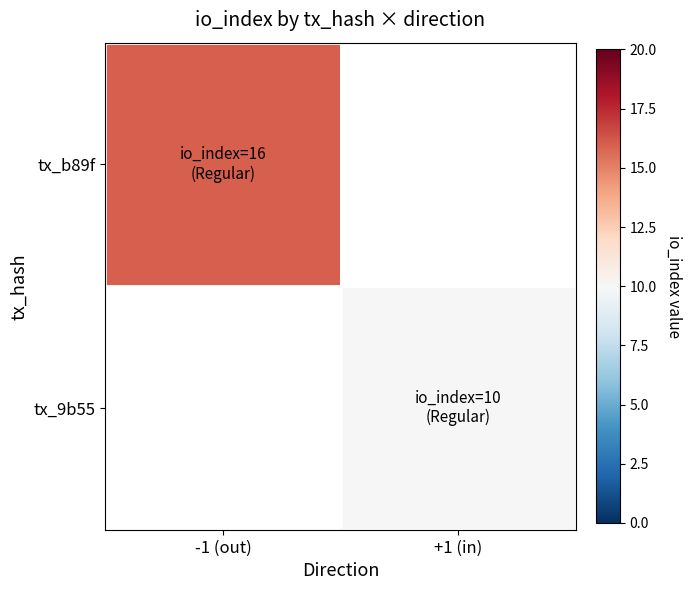

How many distinct data groups are displayed?

2